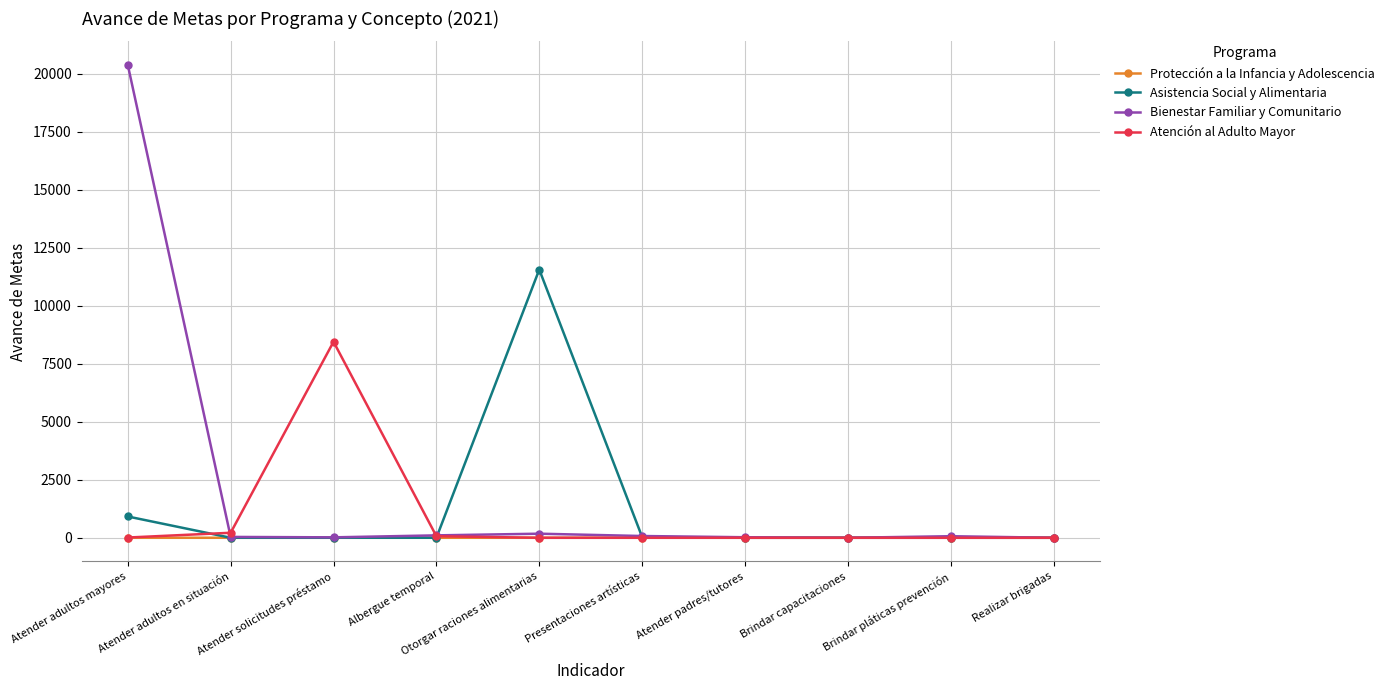

Rank the series by their average value, from highest to lowest.

Bienestar Familiar y Comunitario, Asistencia Social y Alimentaria, Atención al Adulto Mayor, Protección a la Infancia y Adolescencia